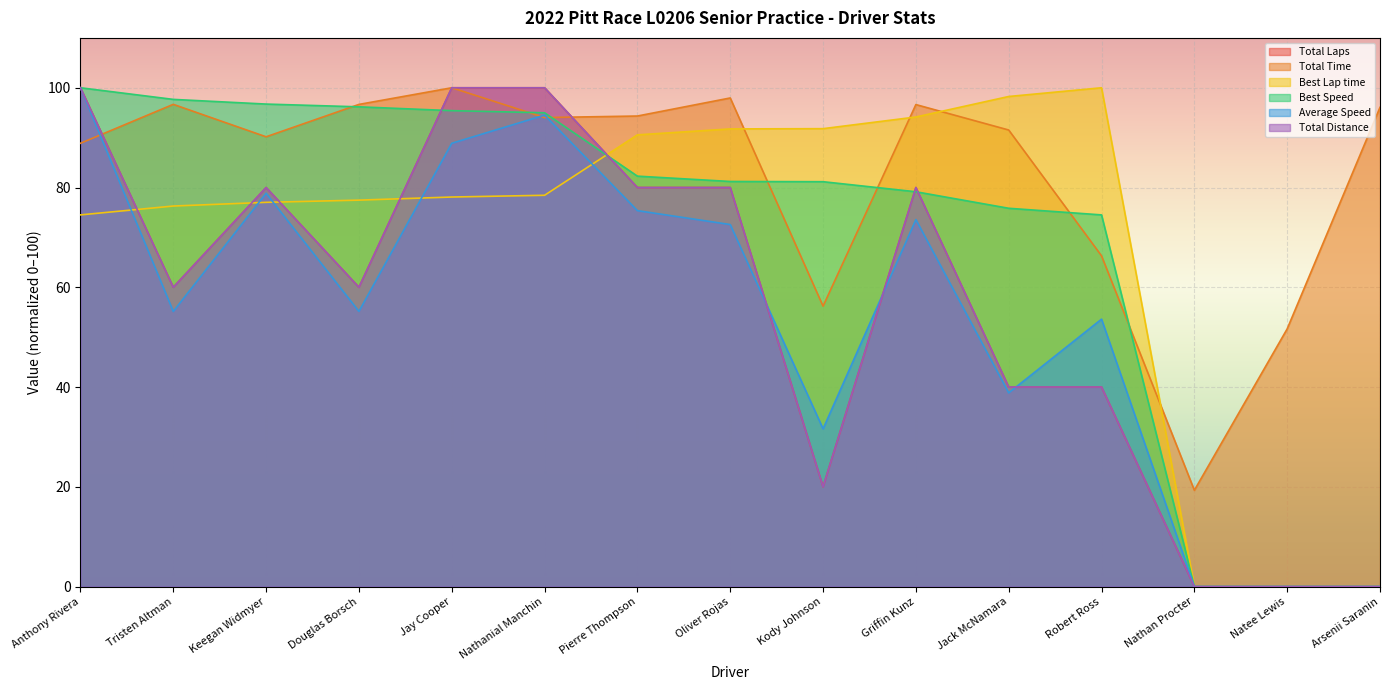

What is the maximum value for Best Speed?

100.0